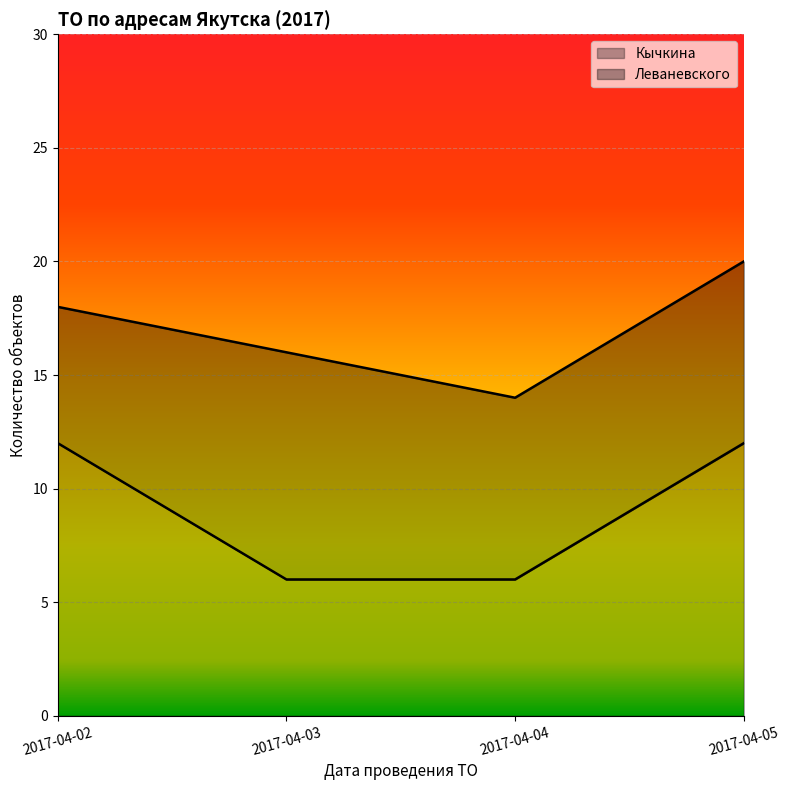

Does the chart display data point markers on the line(s)?

No